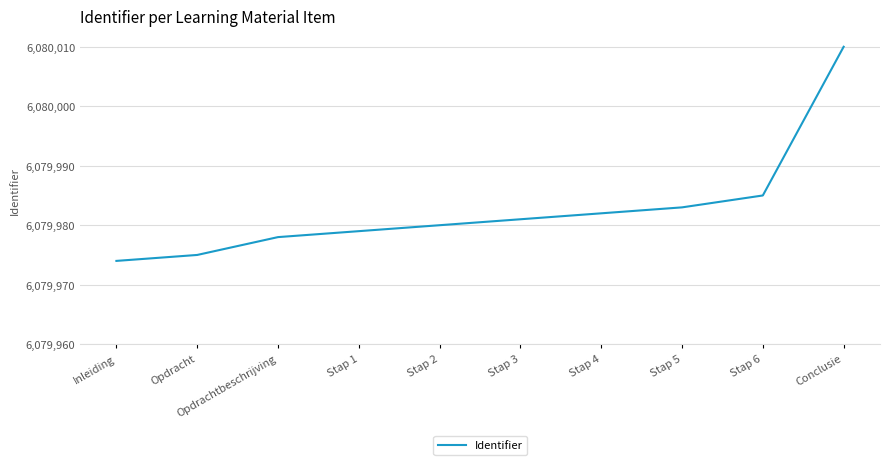

Reading left to right, transcribe all the data shown in this chart.

Inleiding=6079974	Opdracht=6079975	Opdrachtbeschrijving=6079978	Stap 1=6079979	Stap 2=6079980	Stap 3=6079981	Stap 4=6079982	Stap 5=6079983	Stap 6=6079985	Conclusie=6080010